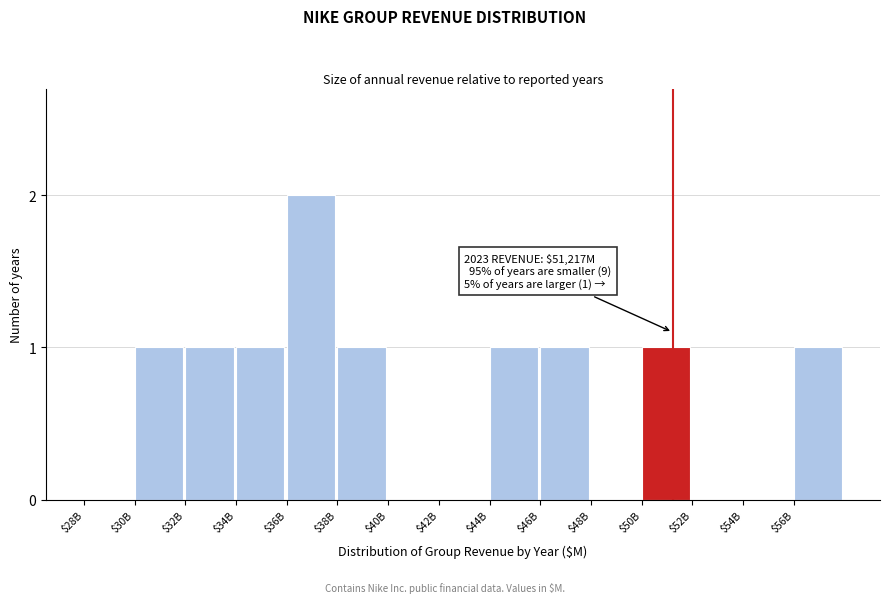

The chart shows a value of 2 at $50B. True or false?

False